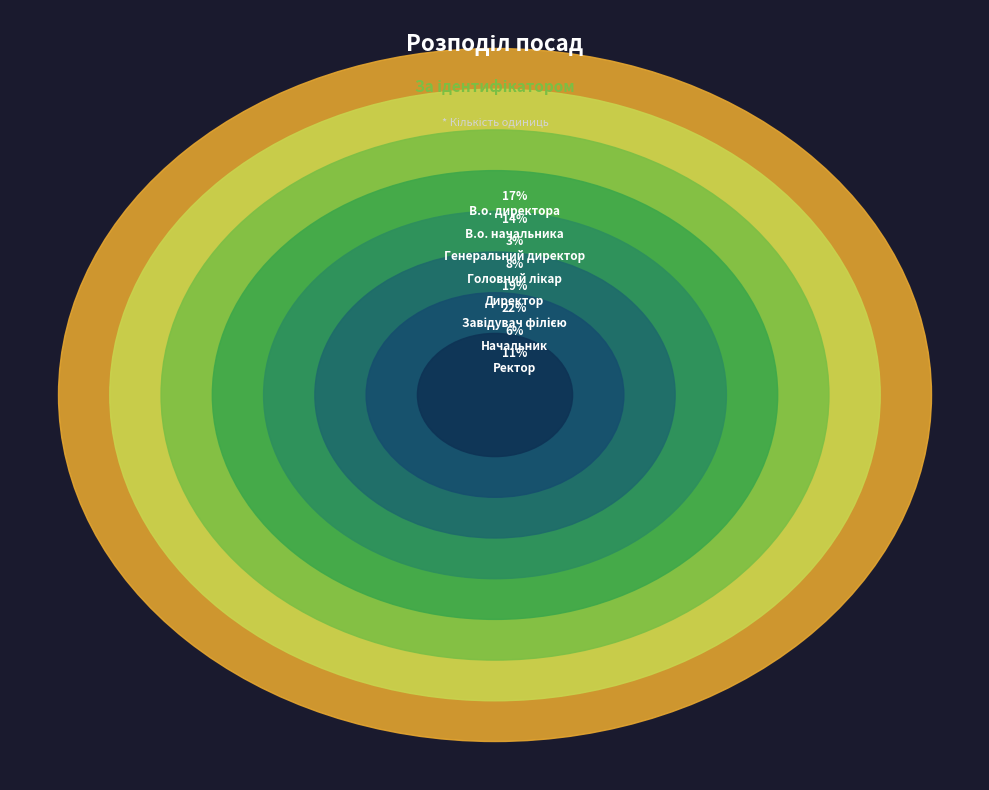

How many slices are in this pie chart?

8